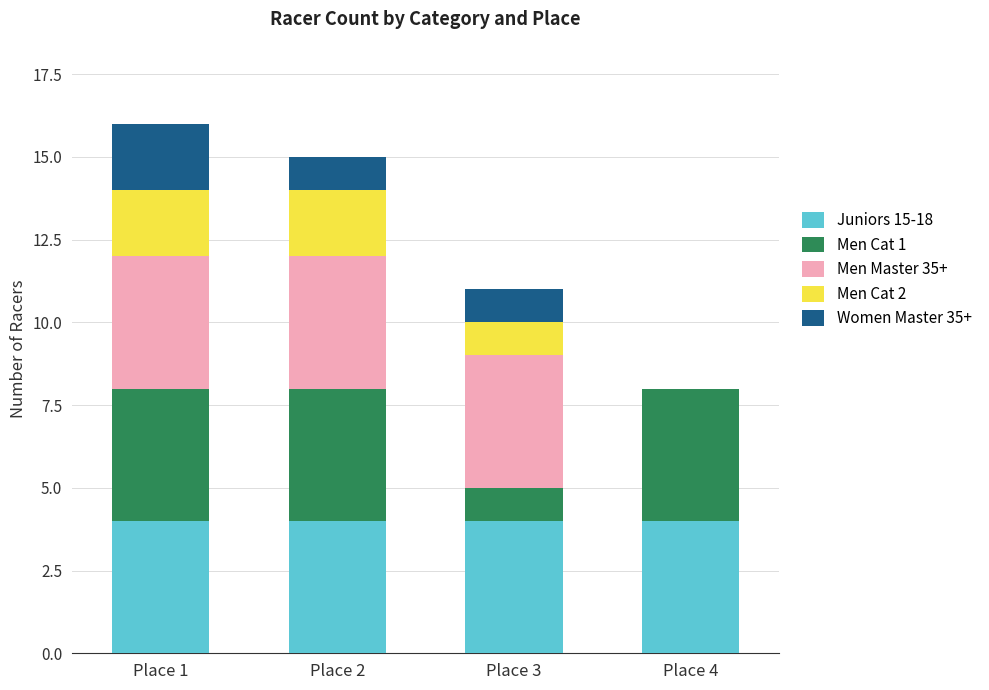

True or false: Juniors 15-18 has a value of 6 at Place 2.

False